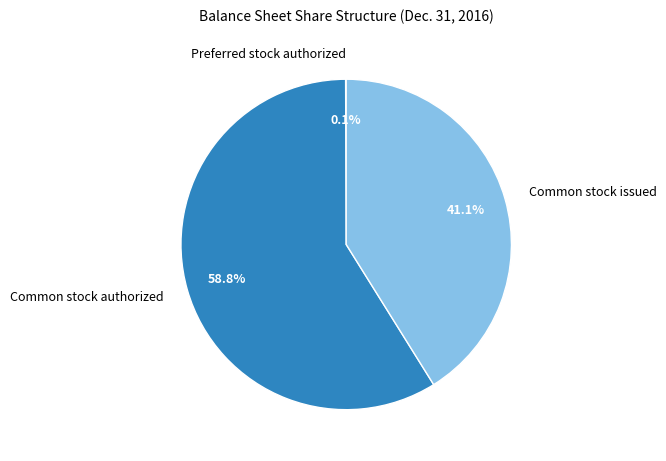

How much of the chart is everything except Common stock authorized?

41.2%